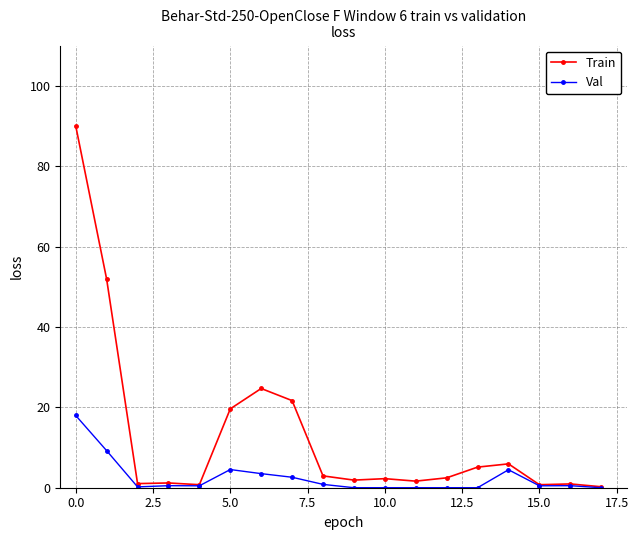

What is the sum of all Val values?

45.3